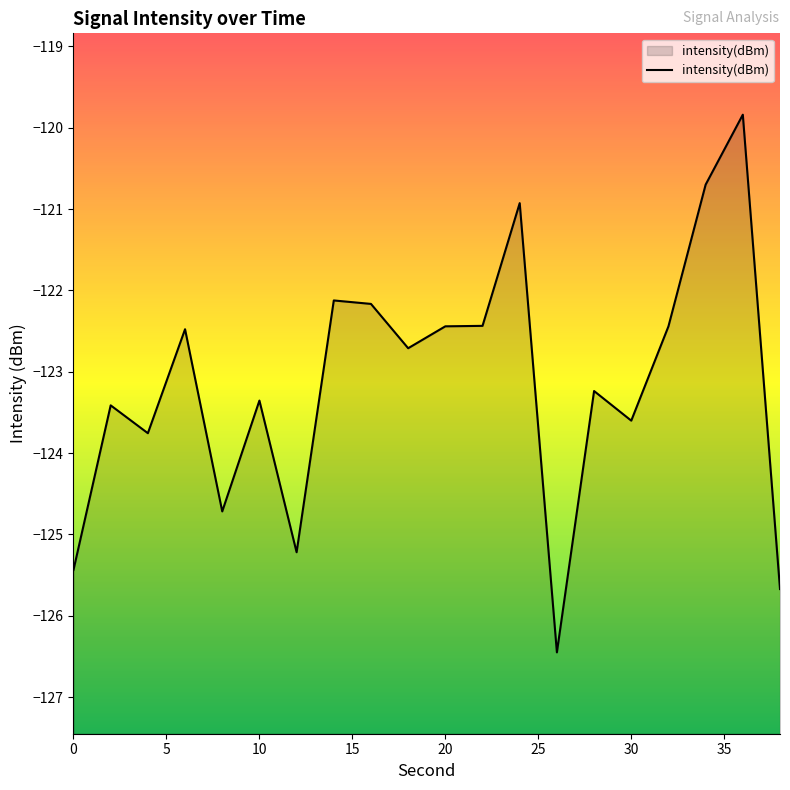

The chart shows a value of -165.6 at 20. True or false?

False